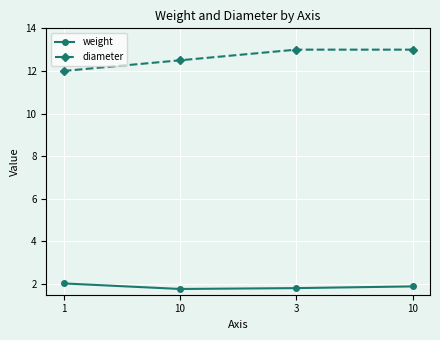

At how many categories does at least one series exceed 9?

4